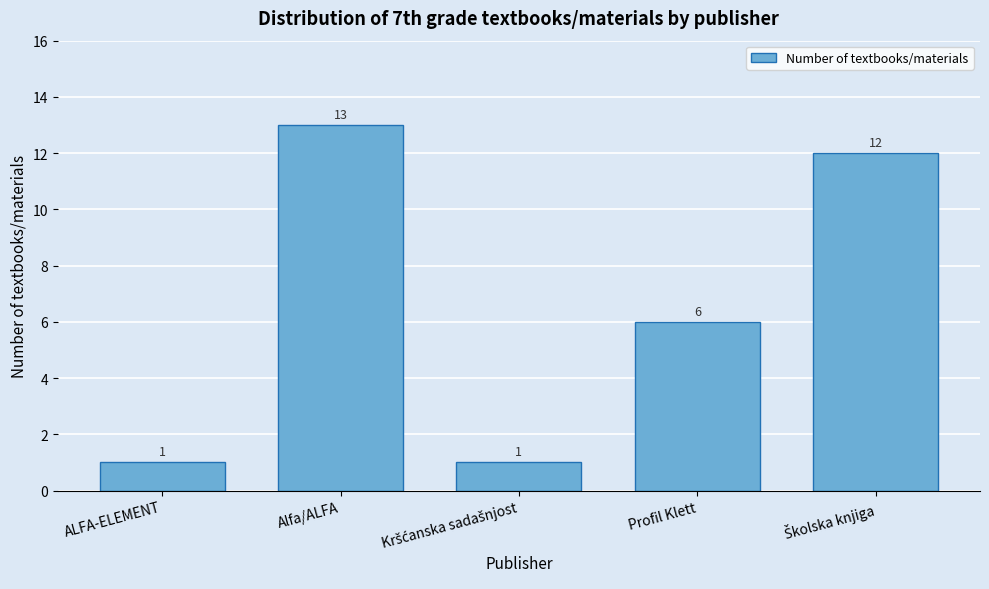

Reading left to right, transcribe all the data shown in this chart.

1	13	1	6	12